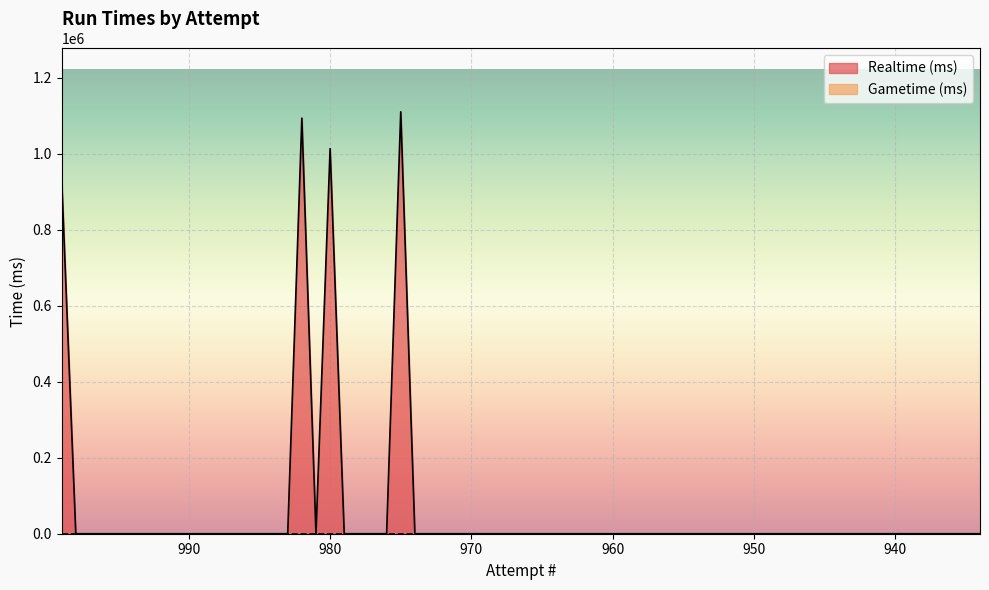

Where is the first local minimum?

981